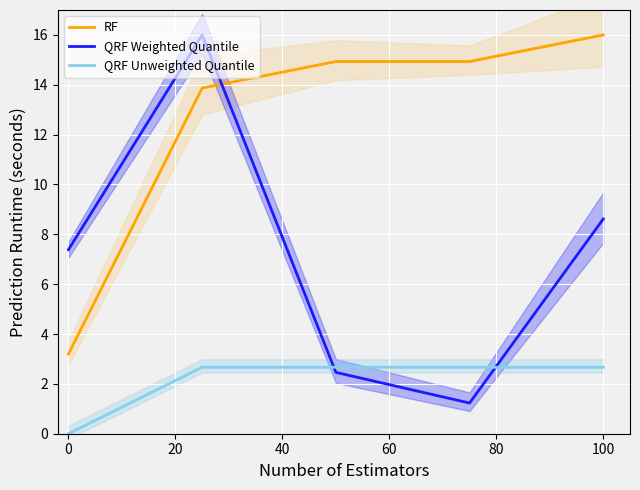

True or false: QRF Unweighted Quantile has a value of 1.0 at 0.

False